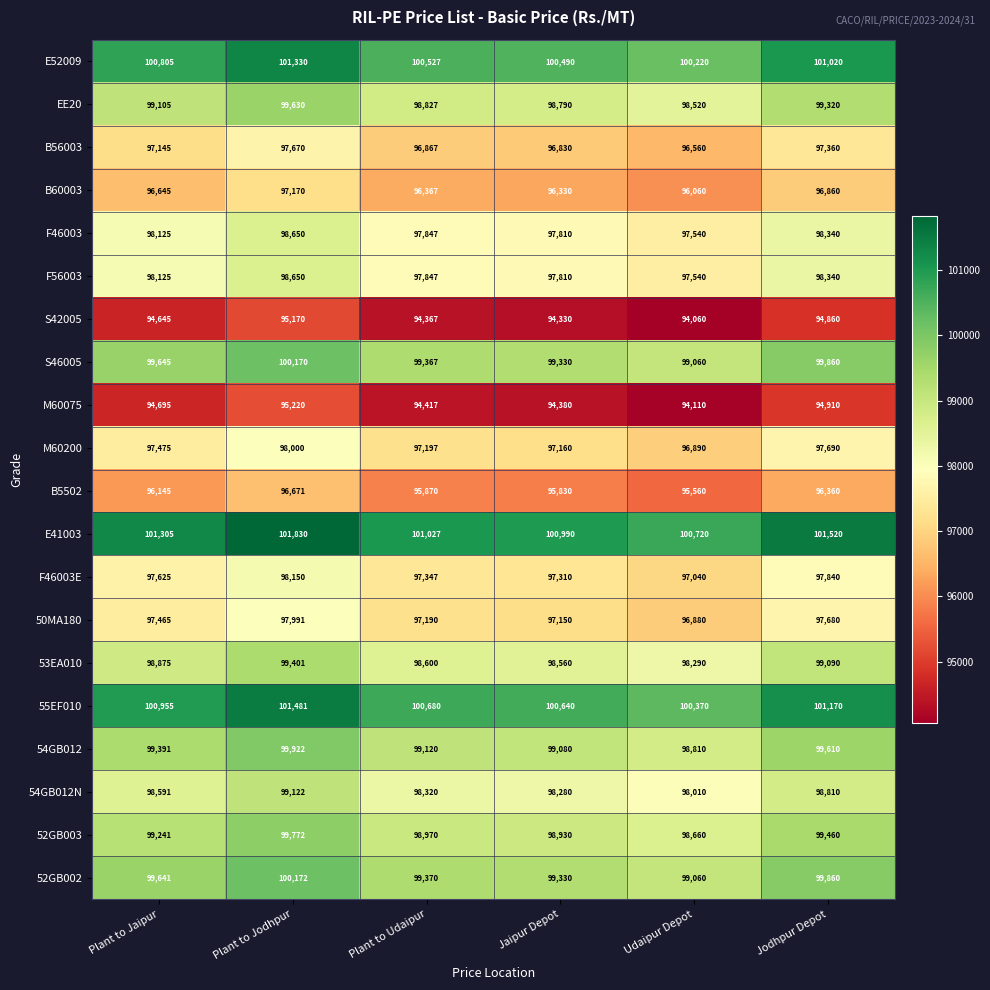

Which category has the highest value in the 54GB012N series?

Plant to Jodhpur